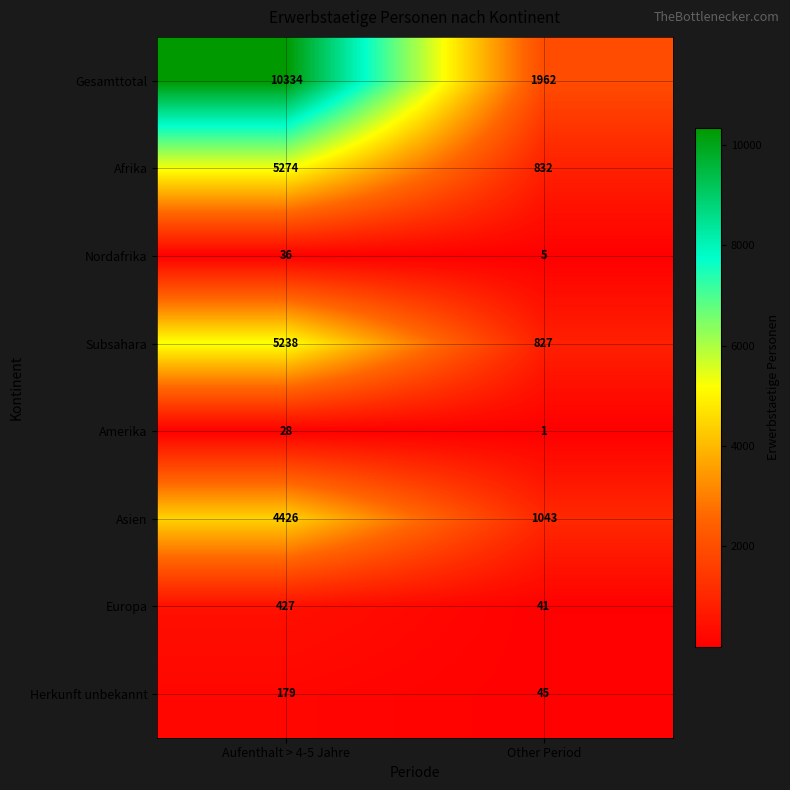

What is the smallest value displayed?

1